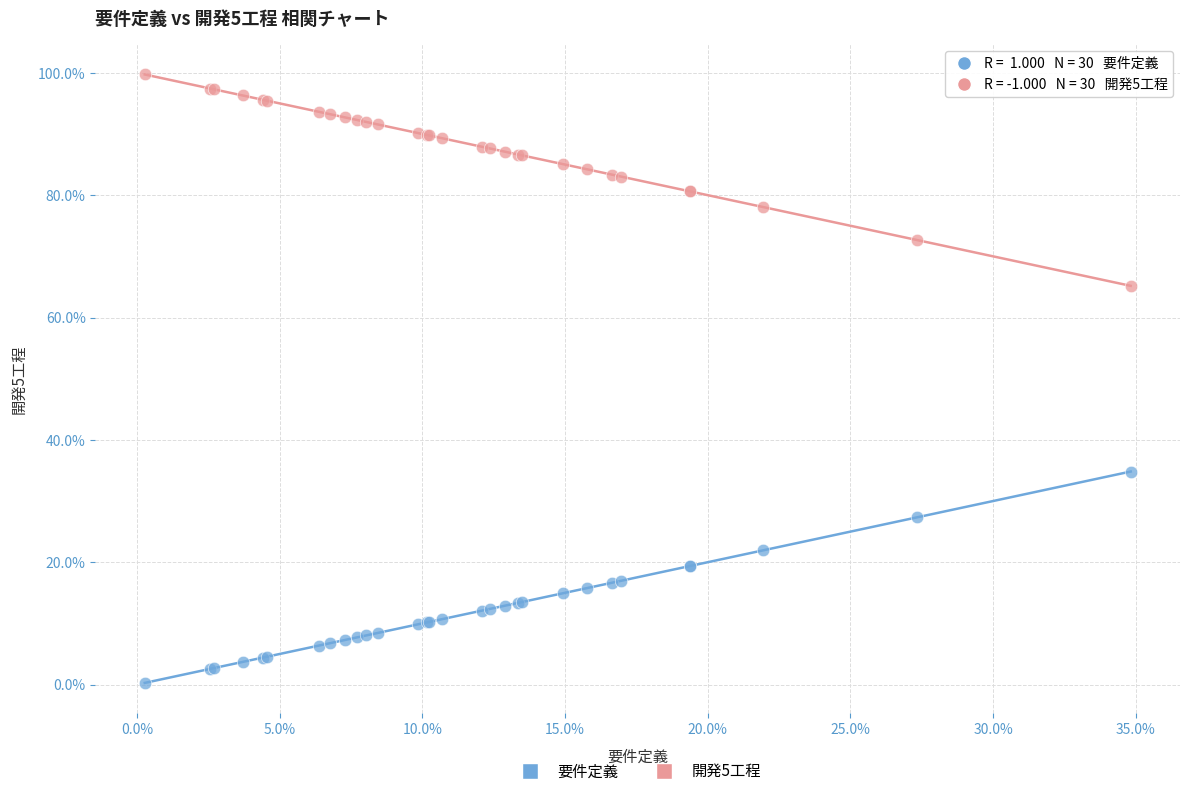

What are all the series names shown in the legend?

要件定義, 開発5工程